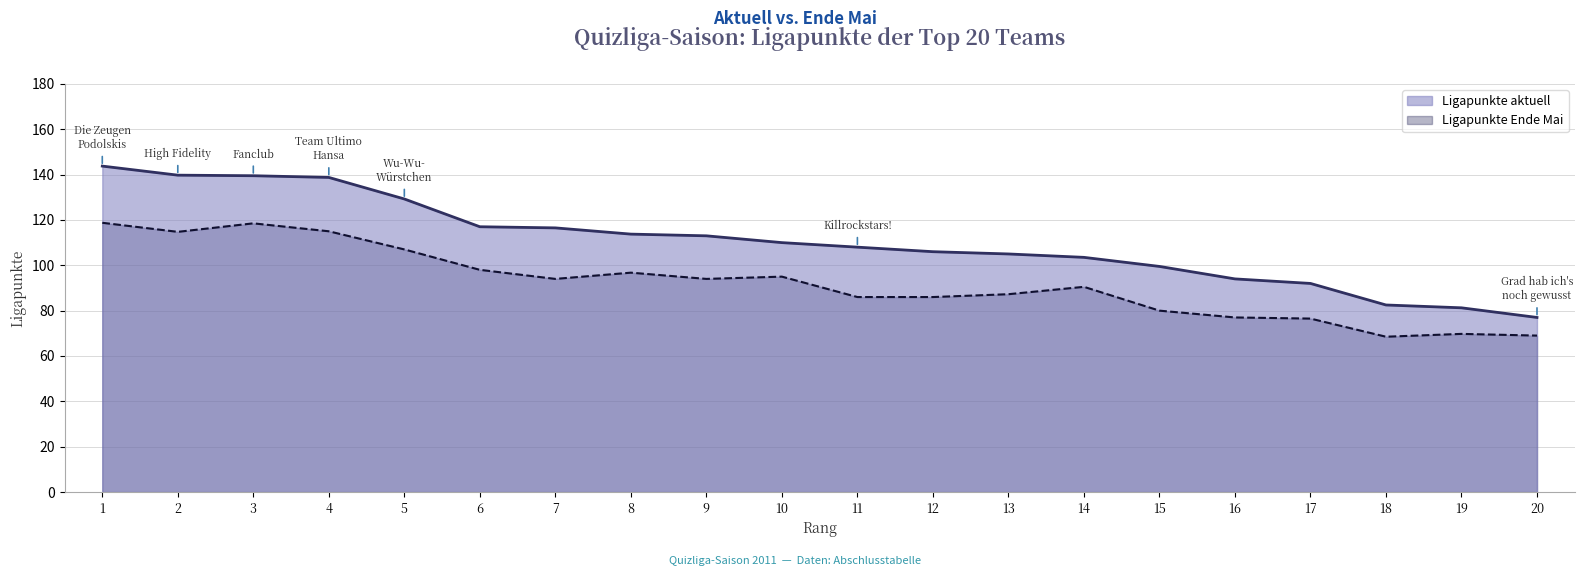

What is the maximum value shown in the chart?

143.8